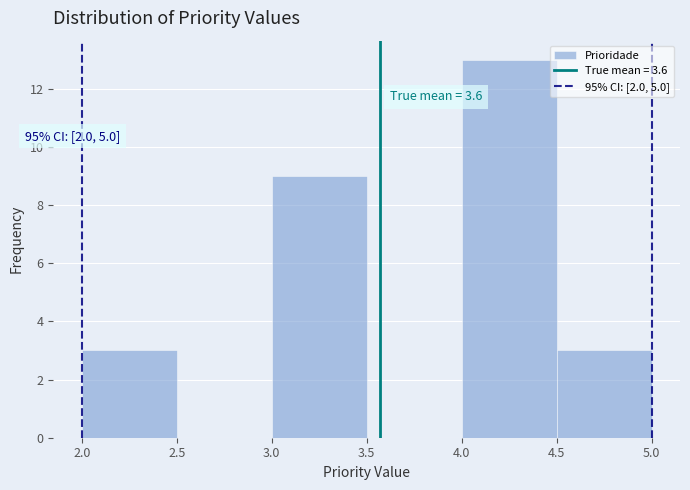

Over which range of the x-axis is the bar tallest?

4.0 to 4.5